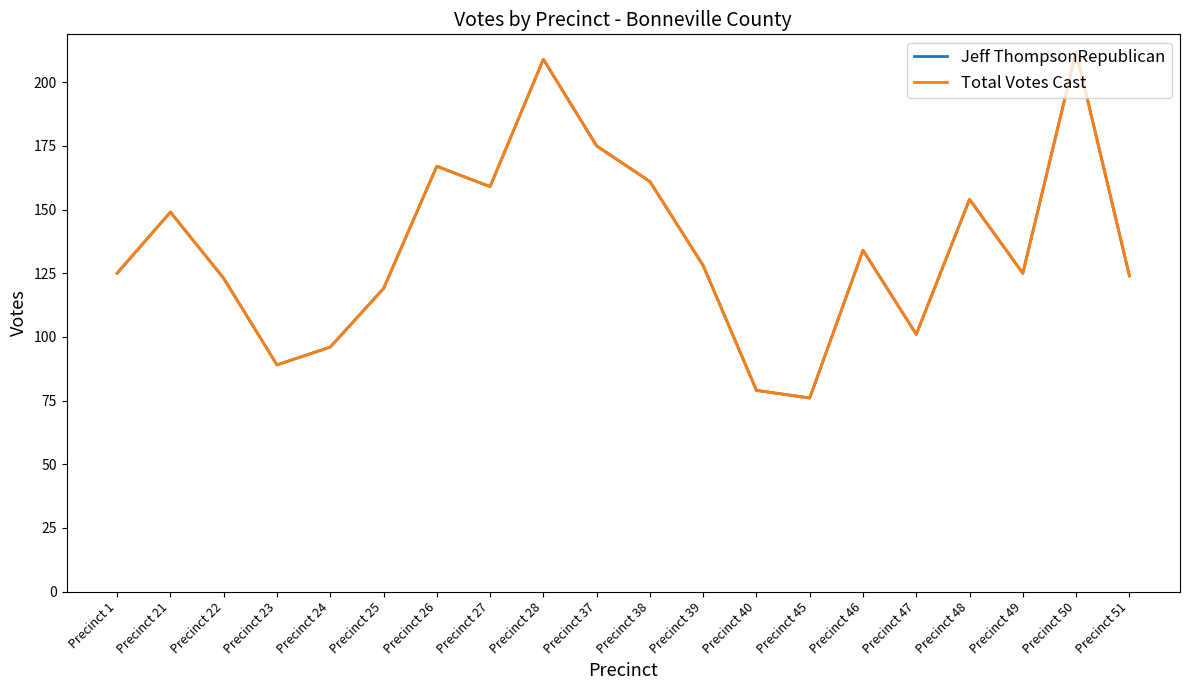

What is the value of the Total Votes Cast point at the 16th from the left?

101